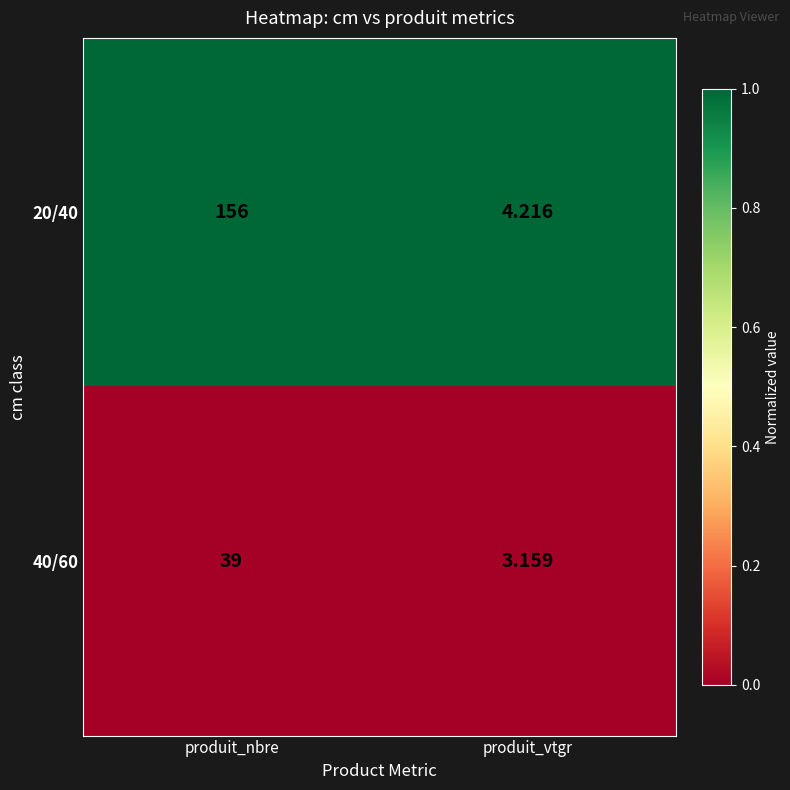

Which category has the highest value in the 40/60 series?

produit_nbre